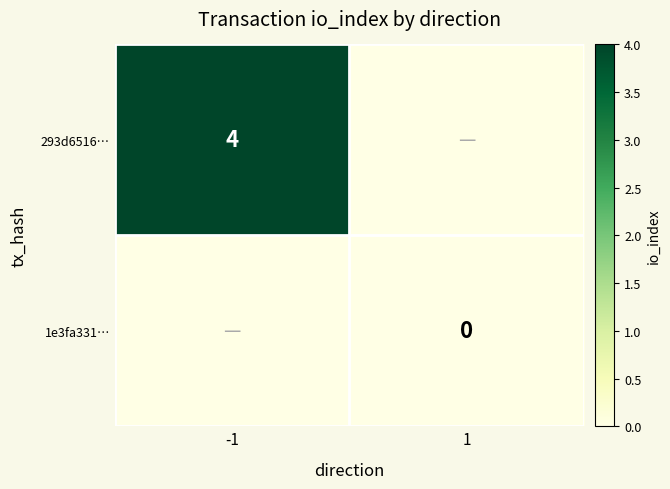

Is the value of 293d6516… at -1 greater than the value of 1e3fa331… at 1?

Yes